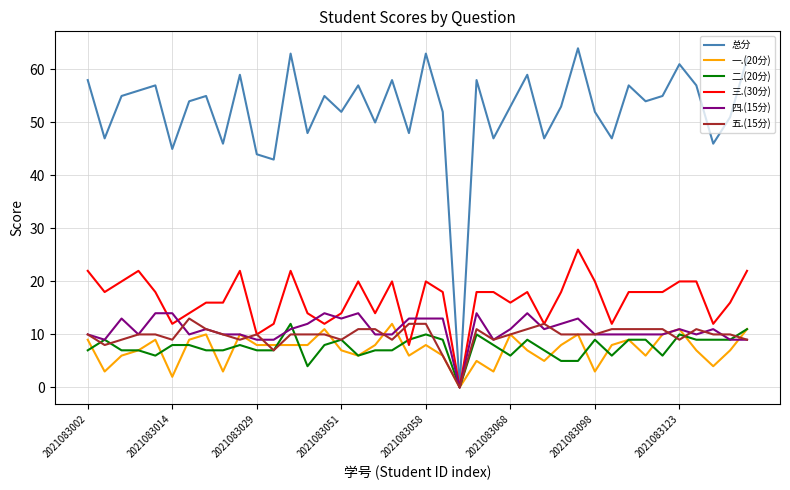

Count the number of data series in this chart.

6